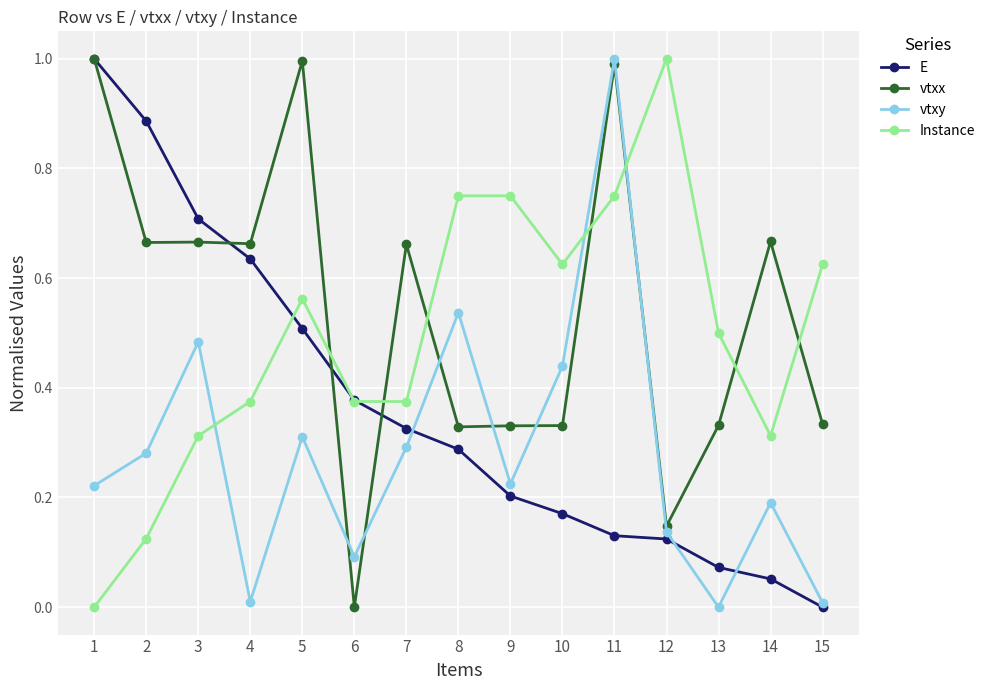

True or false: vtxx has more than 1 interior local peaks.

True